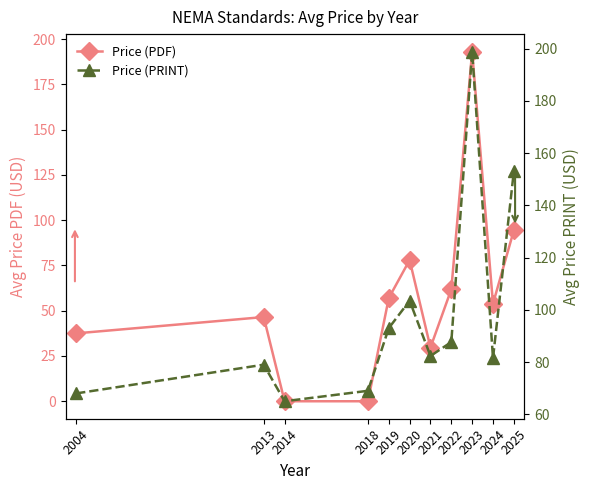

What is the value of the Price (PRINT) point at the 2nd from the left?

79.0